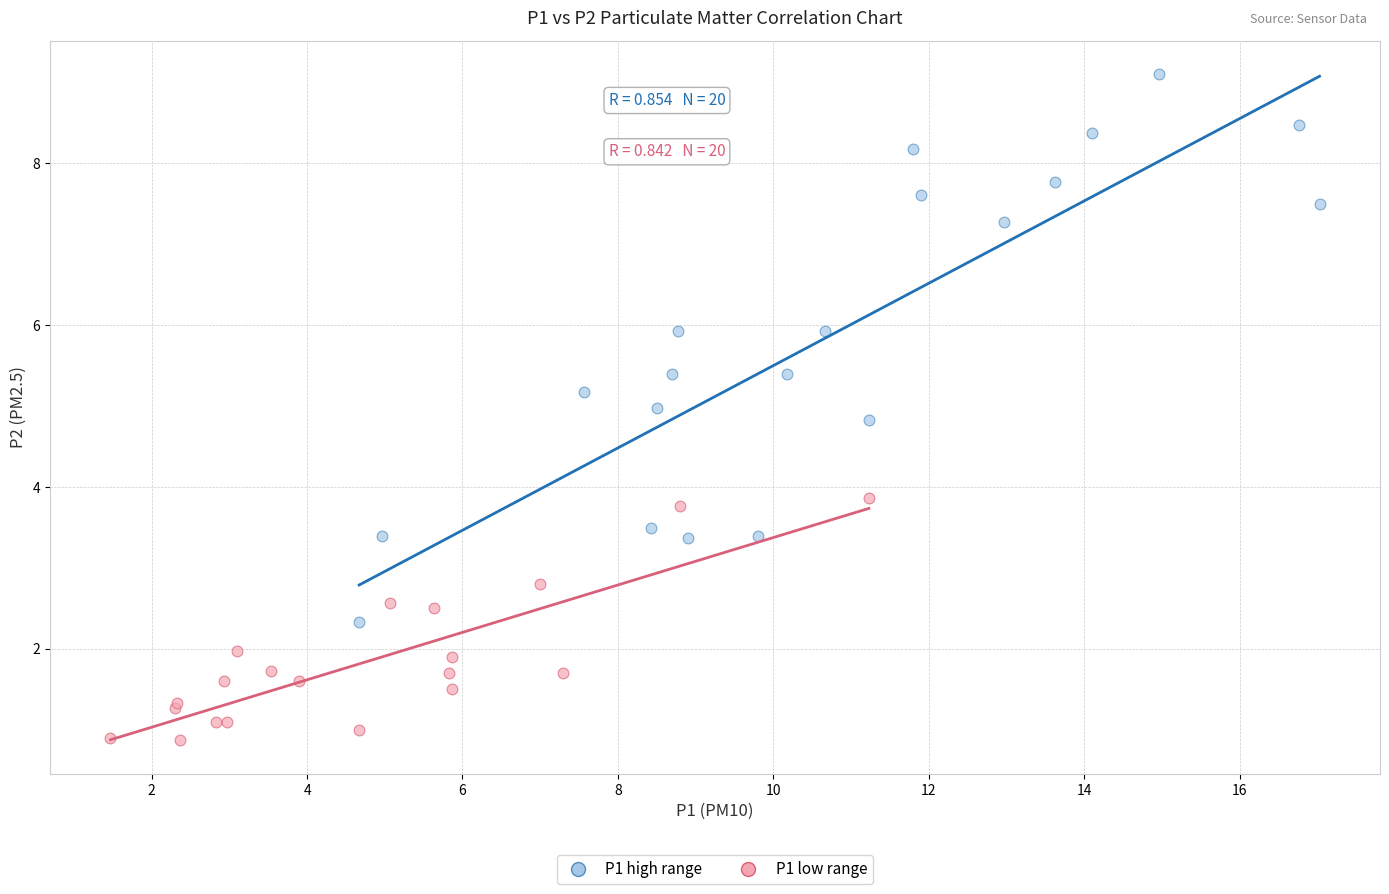

Which series has the largest Y range (max minus min)?

P1 high range